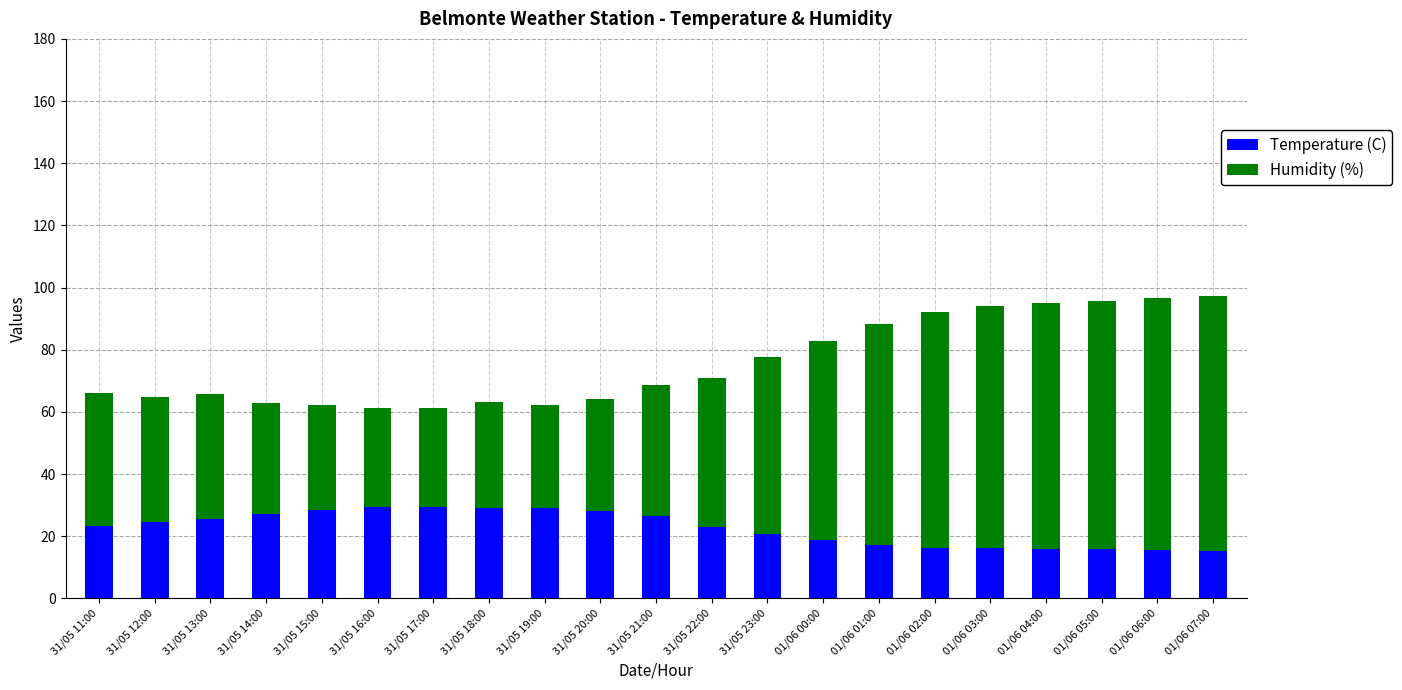

True or false: Temperature (C) has a value of 17.2 at 01/06 01:00.

True